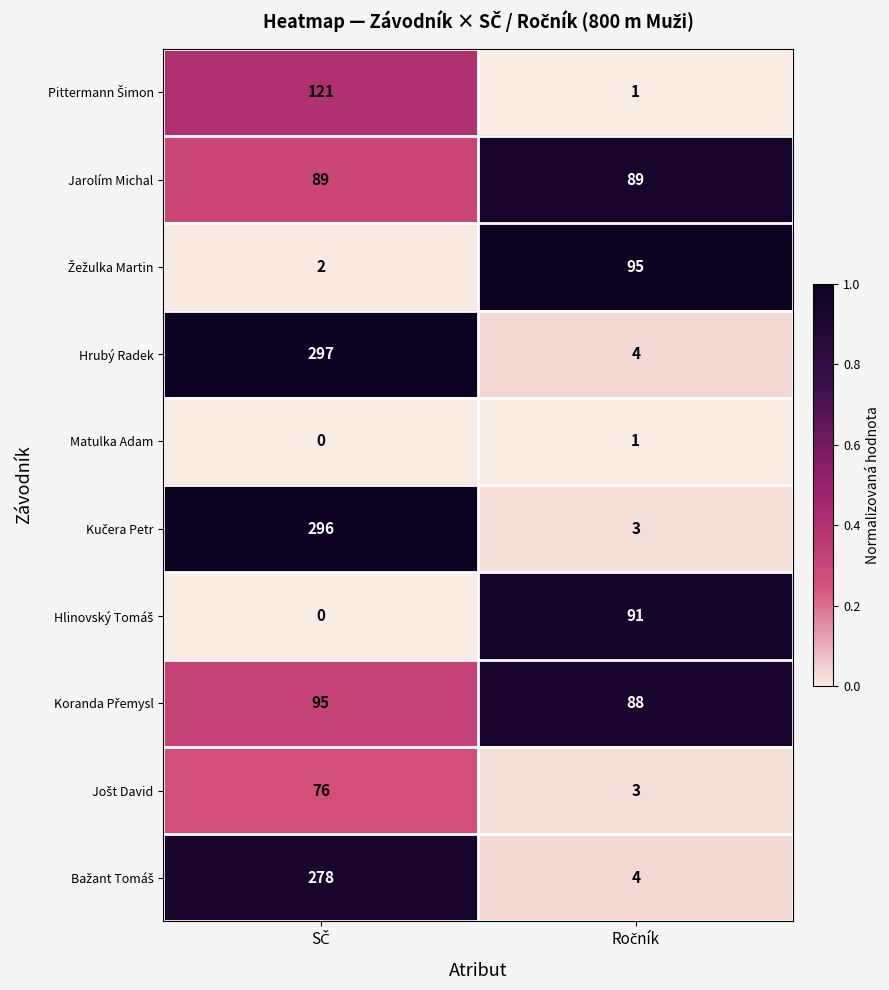

Which series has the largest total across all categories?

Hrubý Radek